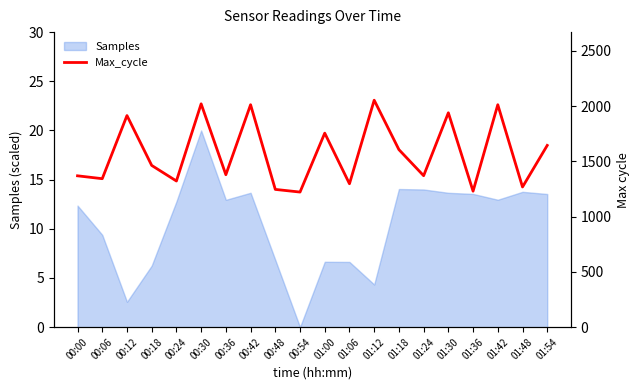

At which label is Samples closest to 10?

00:06